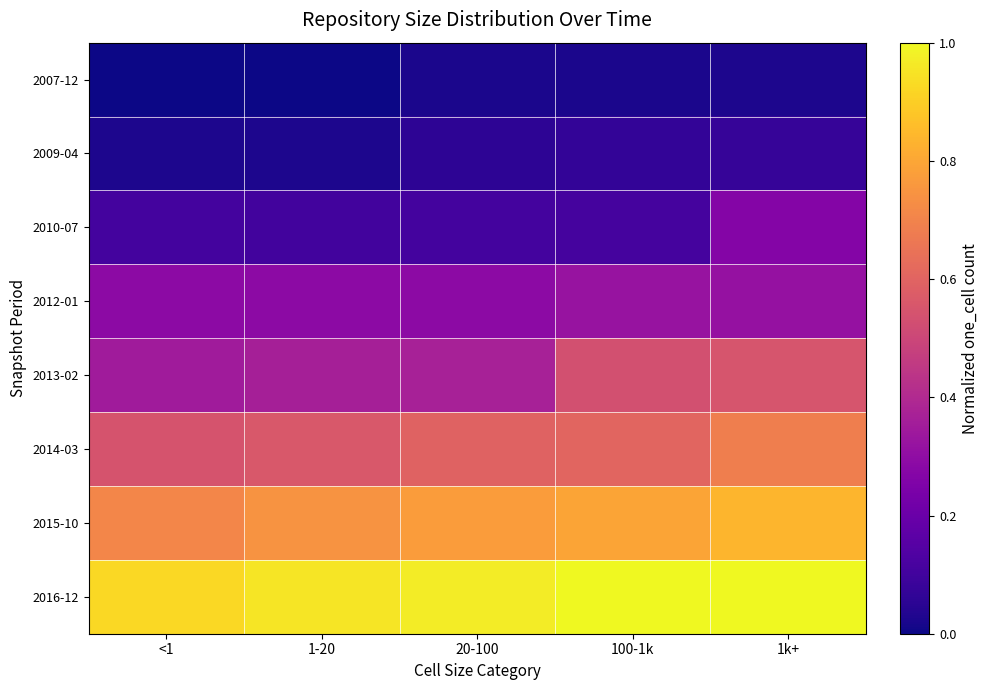

Rank the series at 1k+ from highest to lowest value.

2016-12, 2015-10, 2014-03, 2013-02, 2012-01, 2010-07, 2009-04, 2007-12